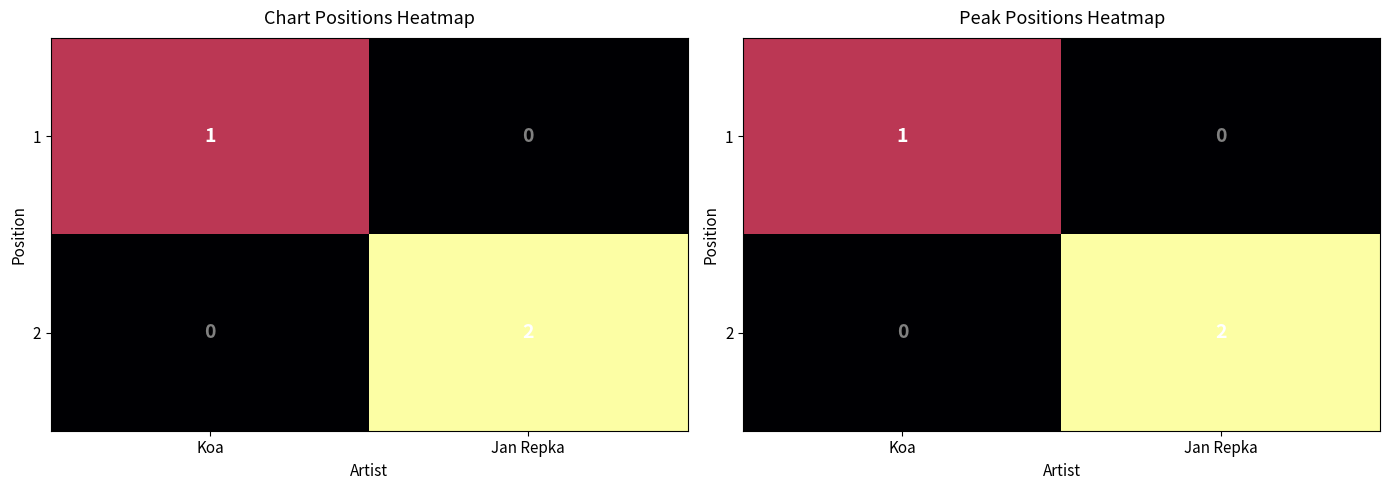

What is the difference between the 2 values at Koa and Jan Repka?

2